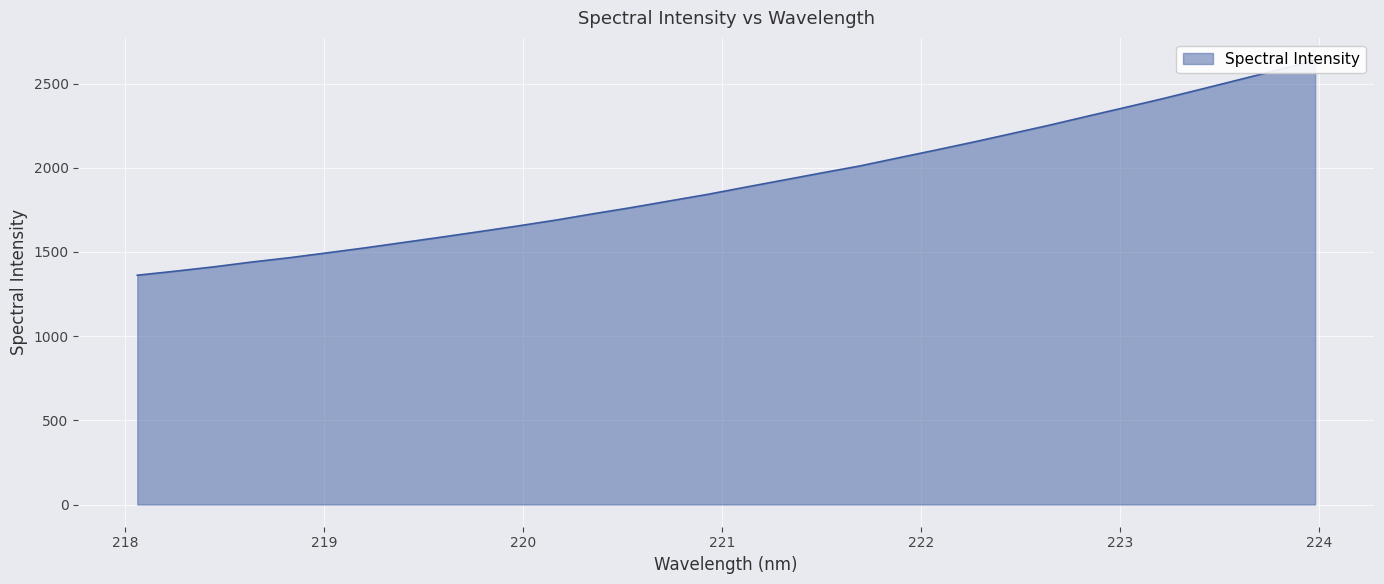

Reading right to left, list all the values displayed in this chart.

2639.2	2579.7	2523.1	2466.7	2411.1	2358.2	2305.8	2252.8	2202.5	2152.6	2104.6	2057.7	2010.3	1969.0	1926.8	1884.7	1841.8	1802.9	1763.6	1727.0	1688.8	1653.9	1620.7	1588.0	1556.3	1524.5	1494.8	1465.7	1439.7	1411.1	1385.7	1361.7